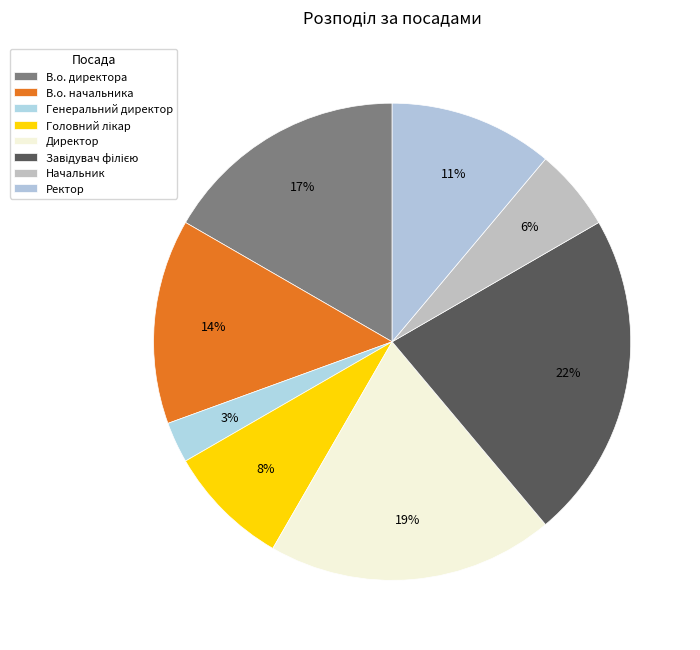

To the nearest percent, what is the difference between the largest and smallest slice percentages?

19%